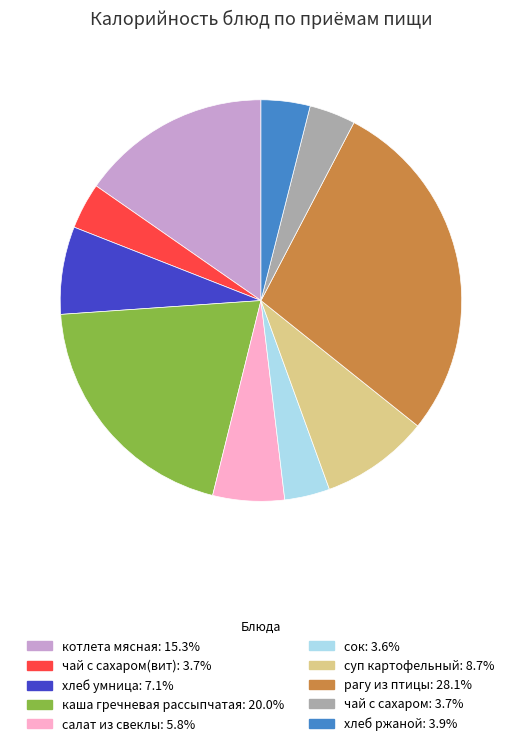

Is there any slice that represents more than half of the pie?

No